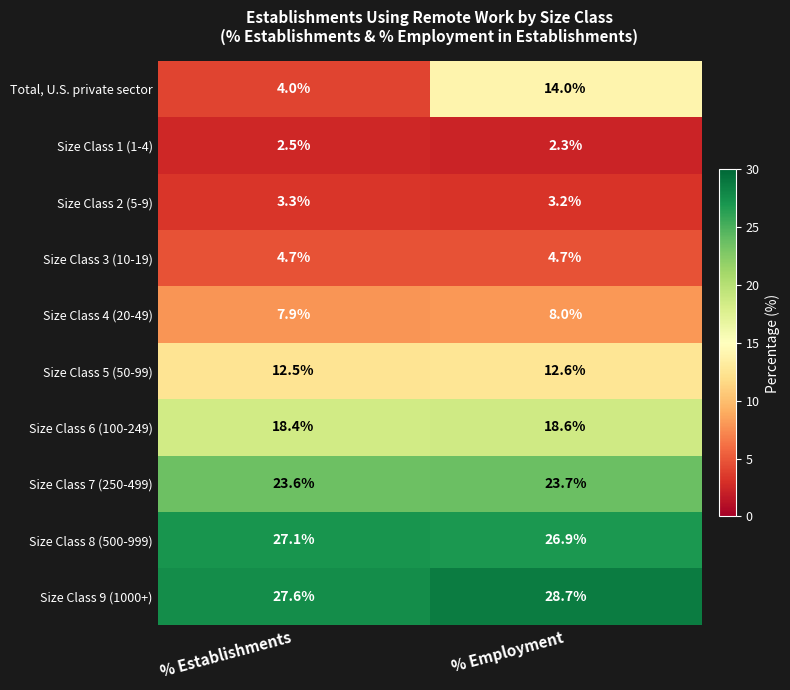

What is the total value across all series at % Employment?

142.7